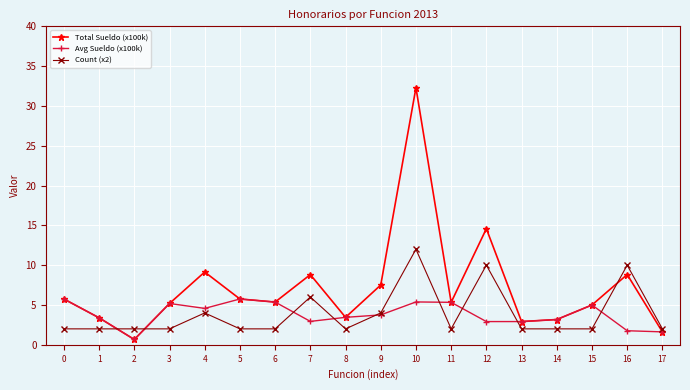

Is the value of Total Sueldo (x100k) at 10 greater than the value of Count (x2) at 9?

Yes